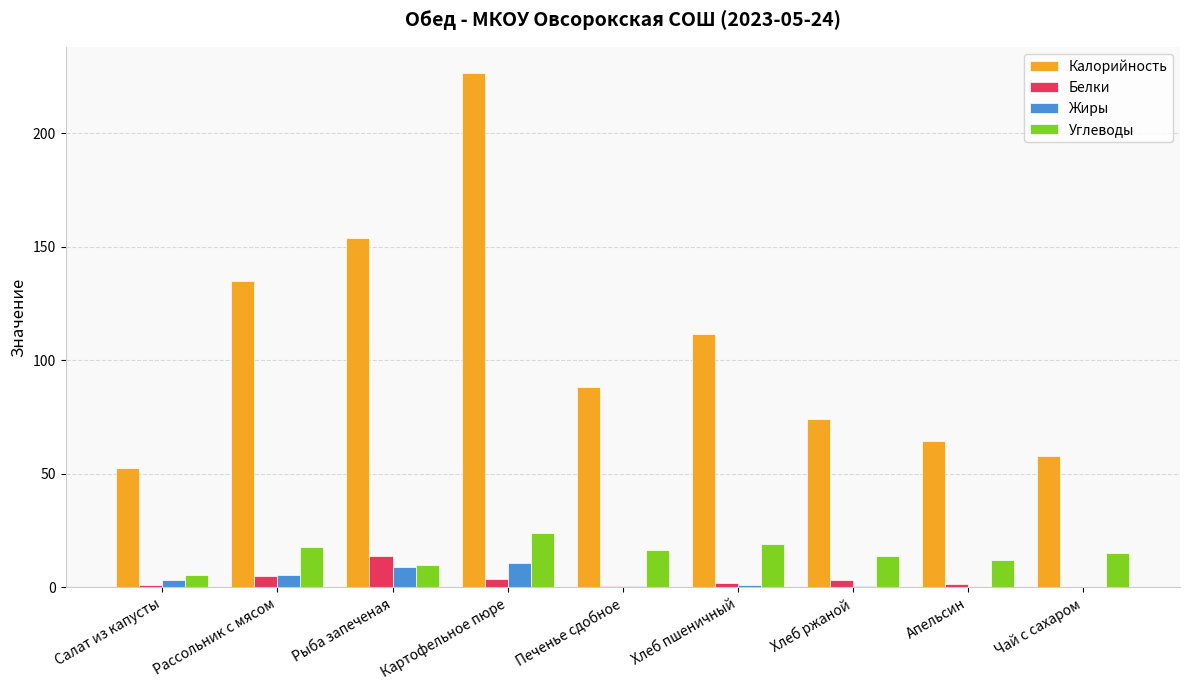

What are all the series names shown in the legend?

Калорийность, Белки, Жиры, Углеводы